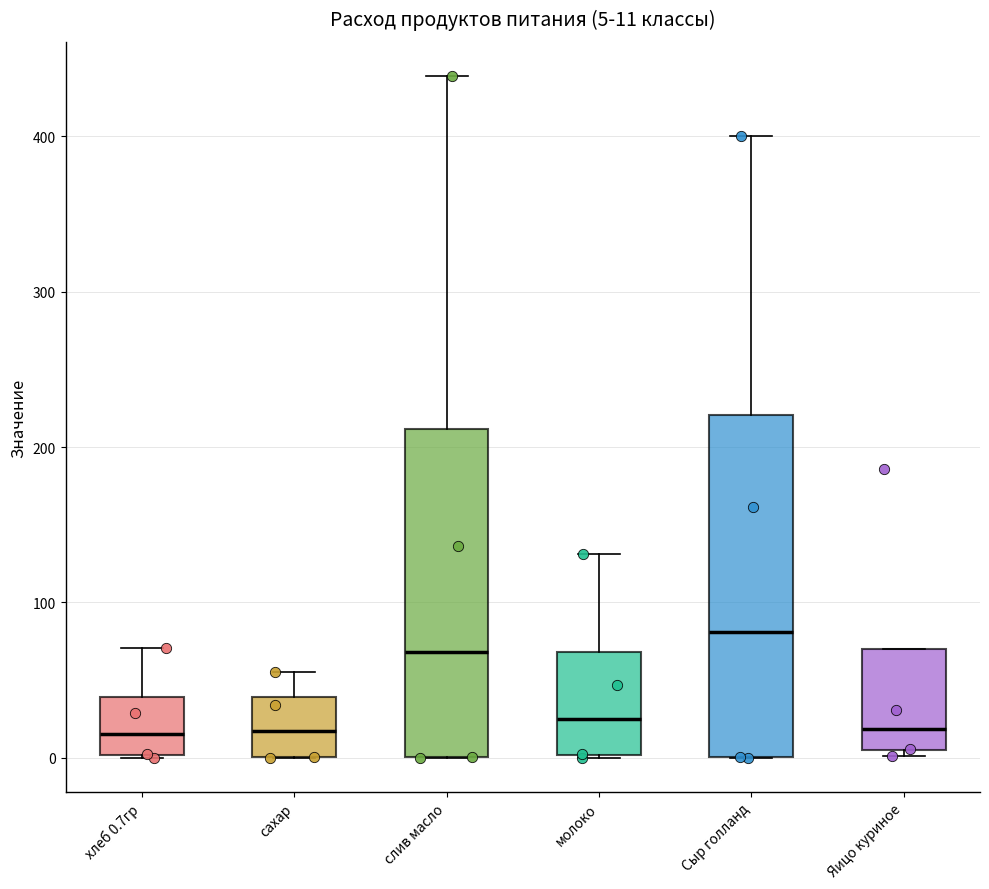

Which box's median line is the highest?

Сыр голланд